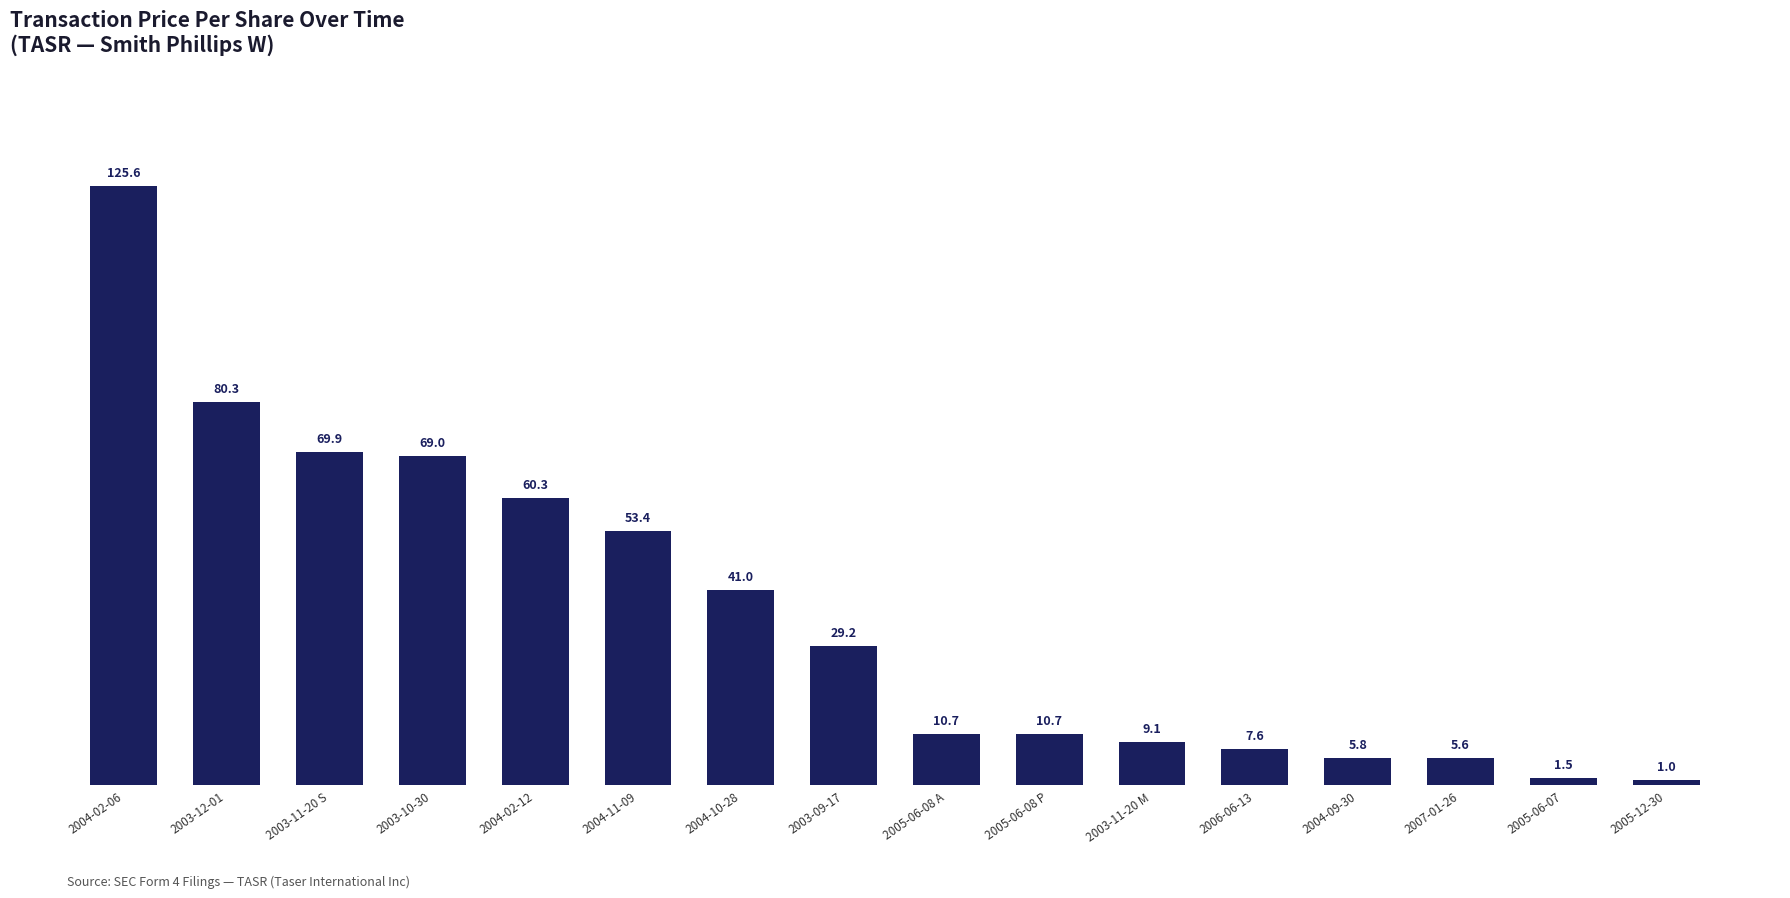

True or false: the data shows 53.4 at 2004-11-09.

True